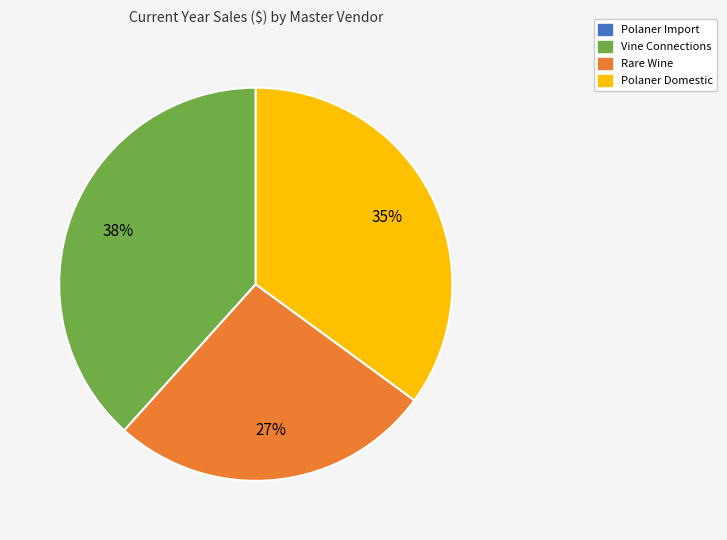

To the nearest percent, what is the average slice percentage?

25%